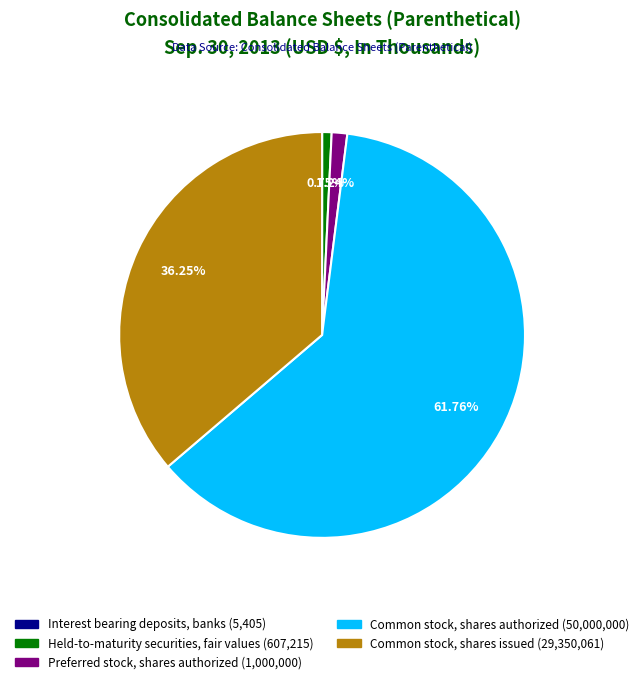

Which slice represents more than half of the pie?

Common stock, shares authorized